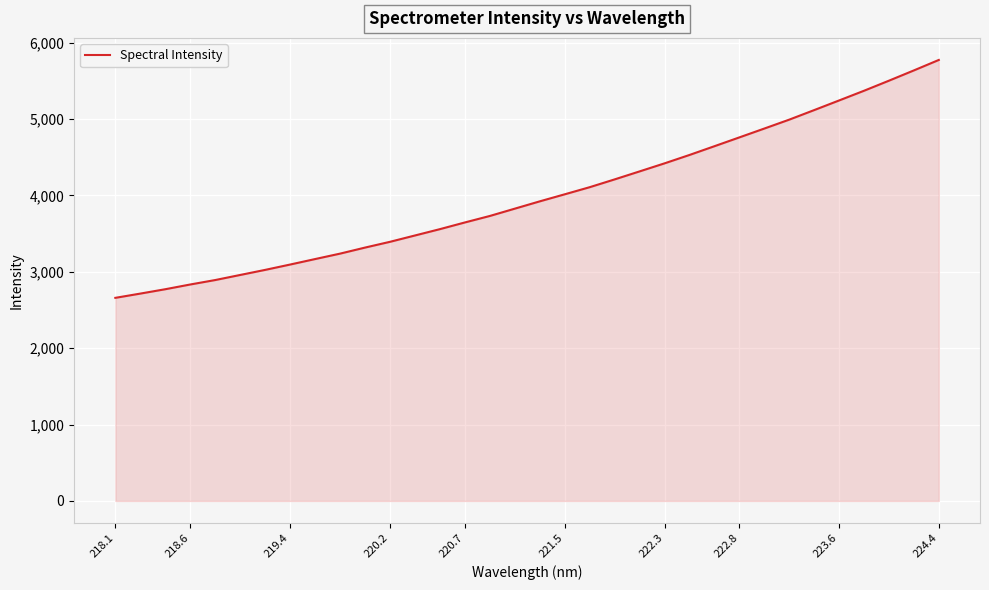

True or false: there are more than 2 points higher than both neighbors.

False